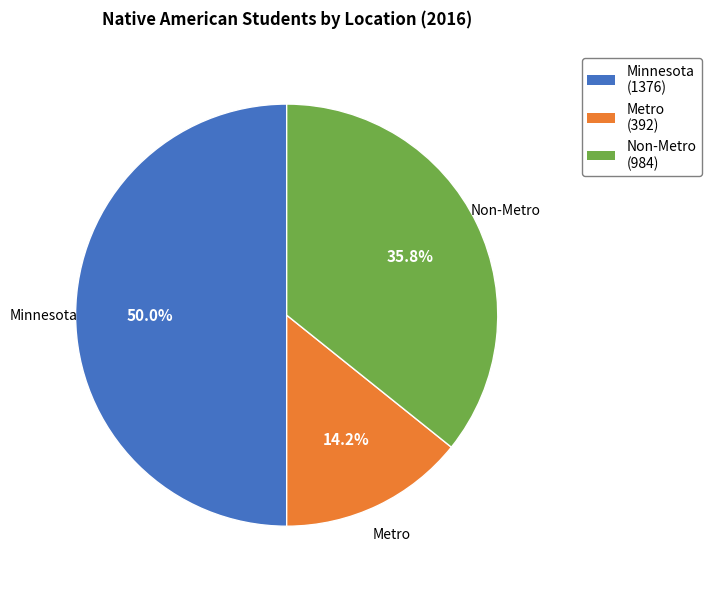

Which has a higher value, Metro or Non-Metro?

Non-Metro